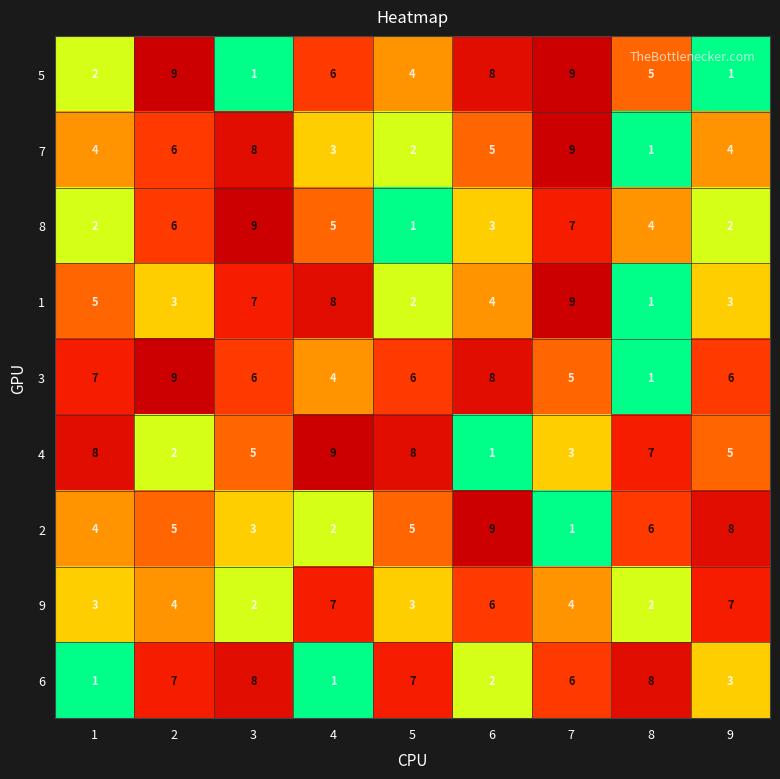

At which category is the sum across all series the highest?

7